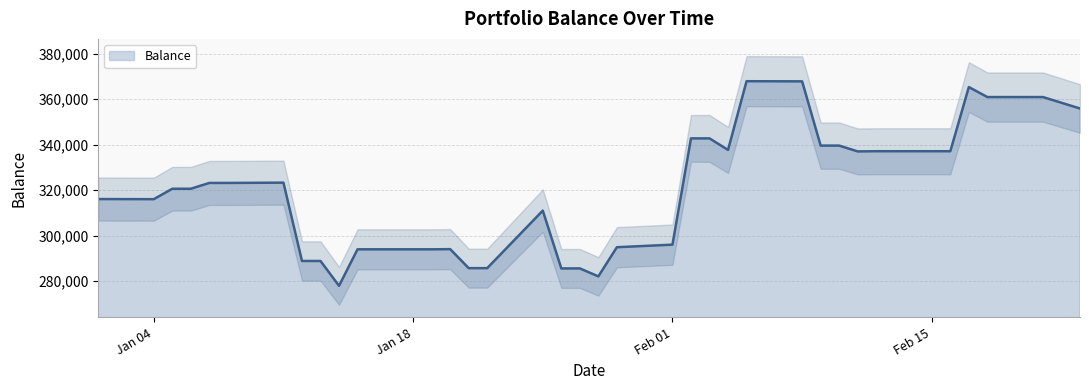

What is the value of the 16th point from the left?

285645.3